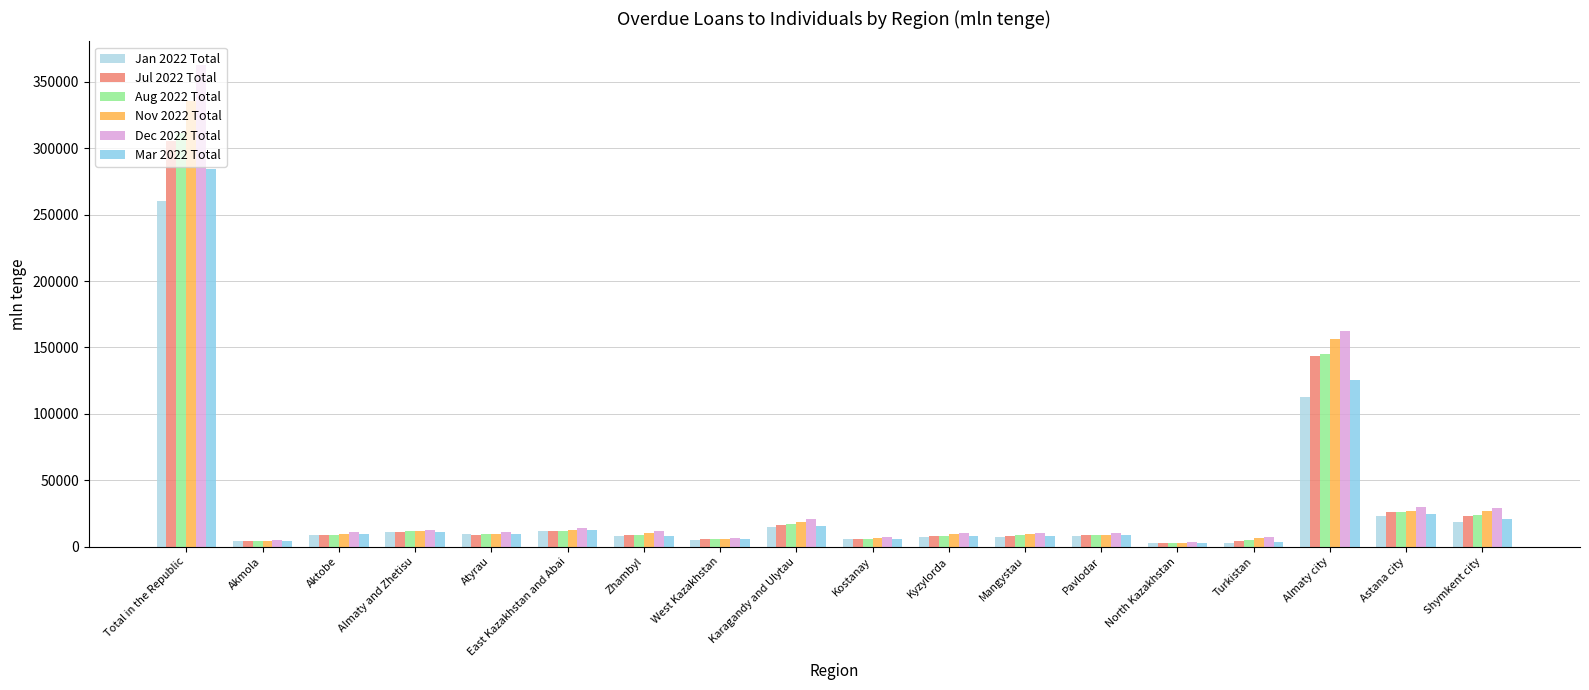

What position from the right is Akmola?

17